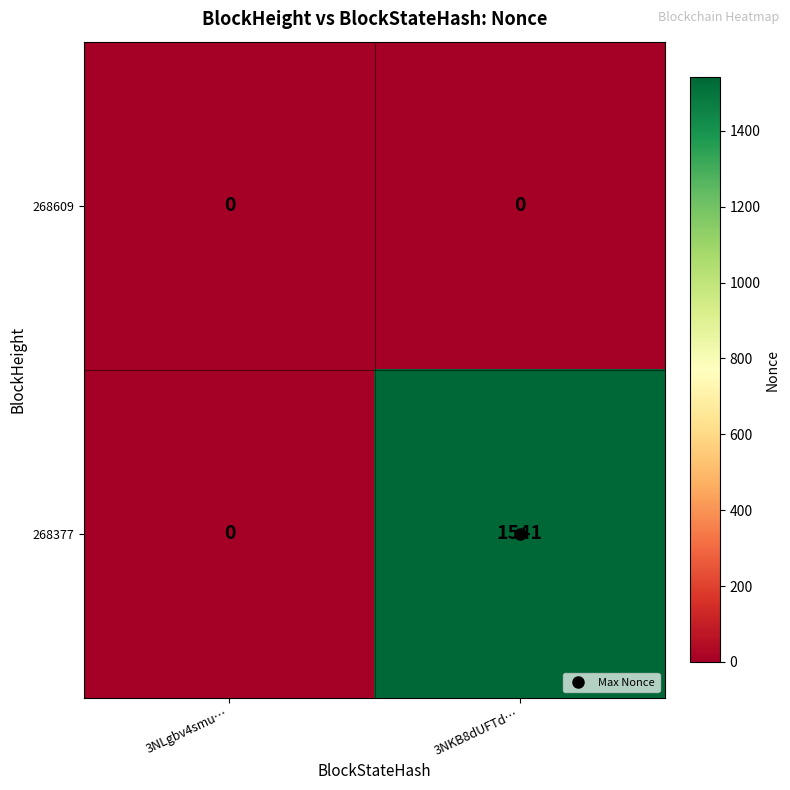

What is the difference between the 268377 values at 3NKB8dUFTd… and 3NLgbv4smu…?

1541